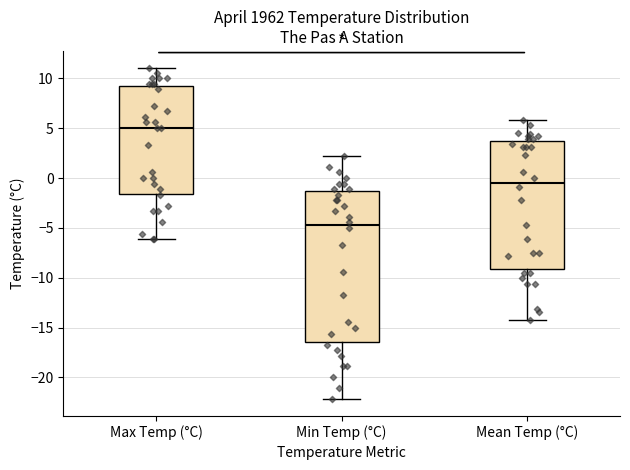

Where does the lower whisker of the box for Mean Temp (°C) end on the y-axis? The values are not printed on the chart, so give them approximately, as read against the axis.

-14.0